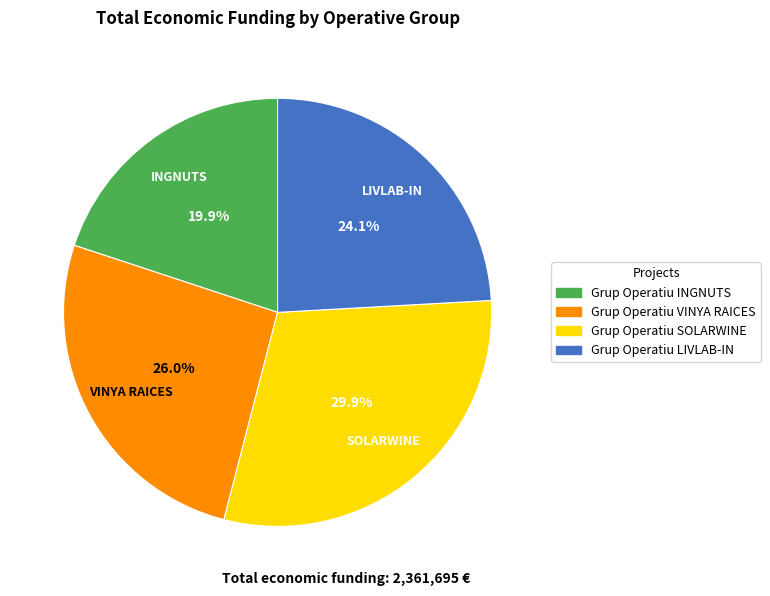

What is the smallest slice in the pie chart?

Grup Operatiu INGNUTS